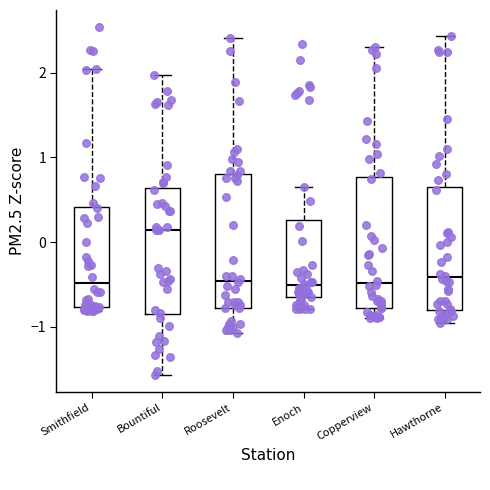

Reading left to right, transcribe this box plot: for each box, give where its median line is, the range the box spans, and where its two whiskers end, as read against the y-axis. The values are not printed on the chart, so give them approximately, as read against the axis.

Smithfield: median -0.5, box -0.8 to 0.4, whiskers -0.8 (just below the box's lower edge) to 2.0
Bountiful: median 0.1, box -0.9 to 0.6, whiskers -1.6 to 2.0
Roosevelt: median -0.5, box -0.8 to 0.8, whiskers -1.1 to 2.4
Enoch: median -0.5, box -0.6 to 0.3, whiskers -0.8 to 0.7
Copperview: median -0.5, box -0.8 to 0.8, whiskers -0.9 to 2.3
Hawthorne: median -0.4, box -0.8 to 0.6, whiskers -1.0 to 2.4